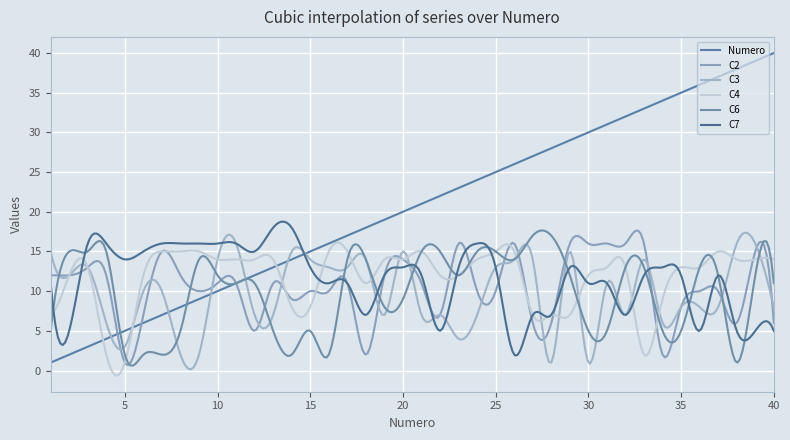

How many lines are shown in the chart?

6